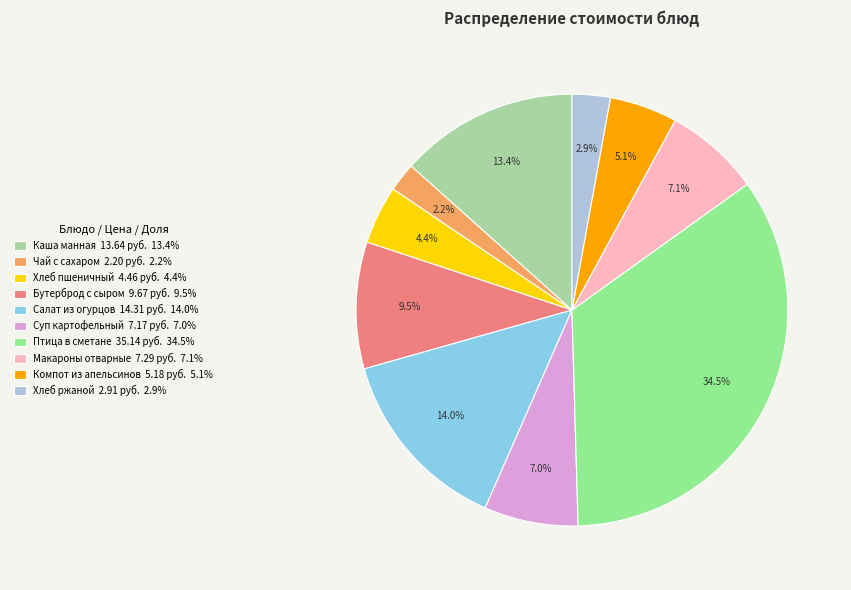

Rank the categories by value from lowest to highest.

Чай с сахаром, Хлеб ржаной, Хлеб пшеничный, Компот из апельсинов, Суп картофельный с горохом, Макаронные изделия отварные, Бутерброд с сыром, Каша молочная манная с маслом, Салат из свежих огурцов, Птица тушеная в сметанном соусе